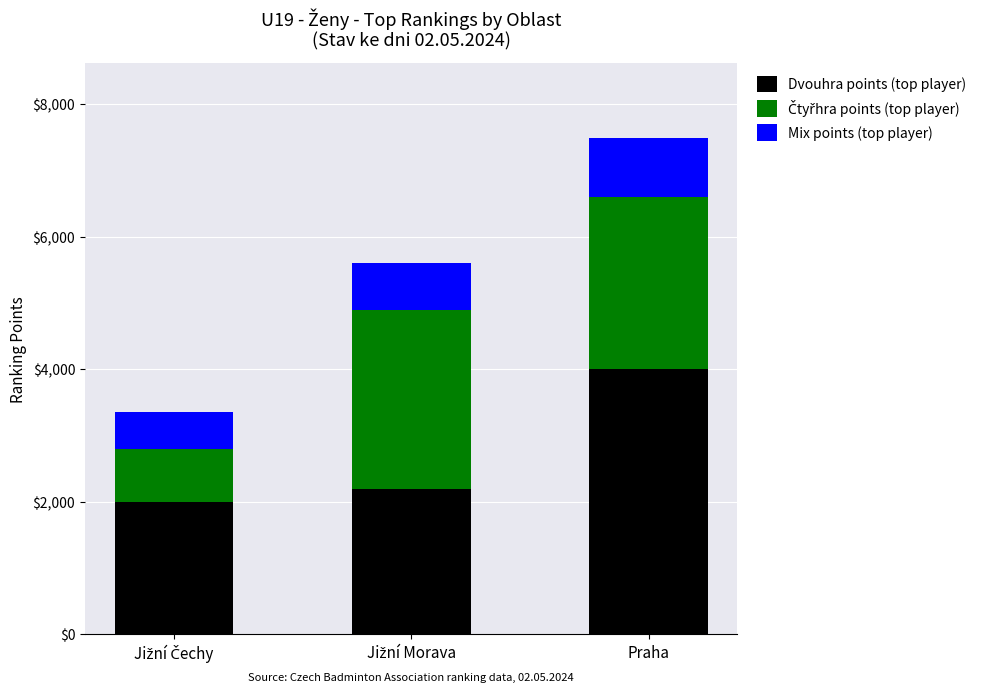

Does the chart contain any negative values?

No